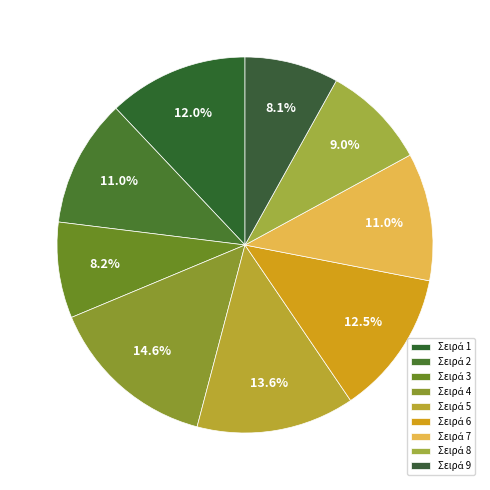

To the nearest percent, what is the average slice percentage?

11%